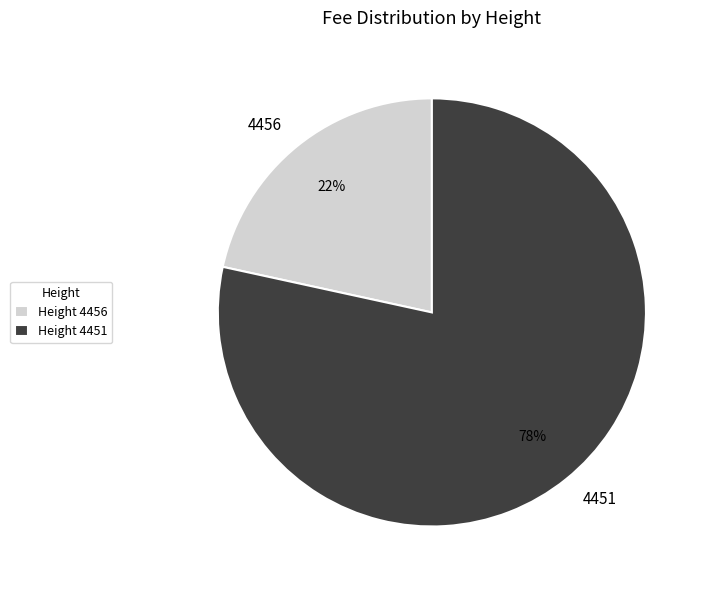

Between 4451 and 4456, which is larger?

4451